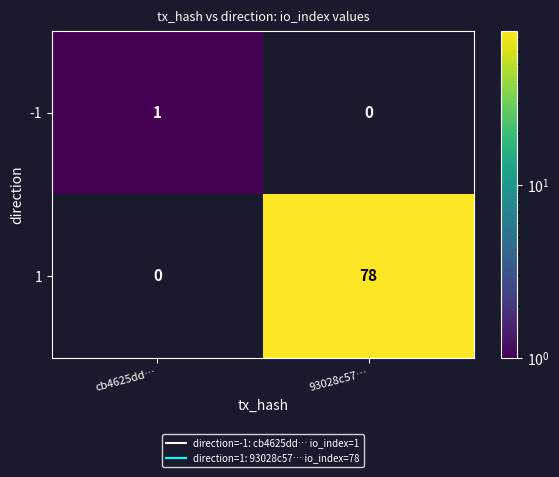

True or false: -1 has a value of 0 at 93028c57….

True